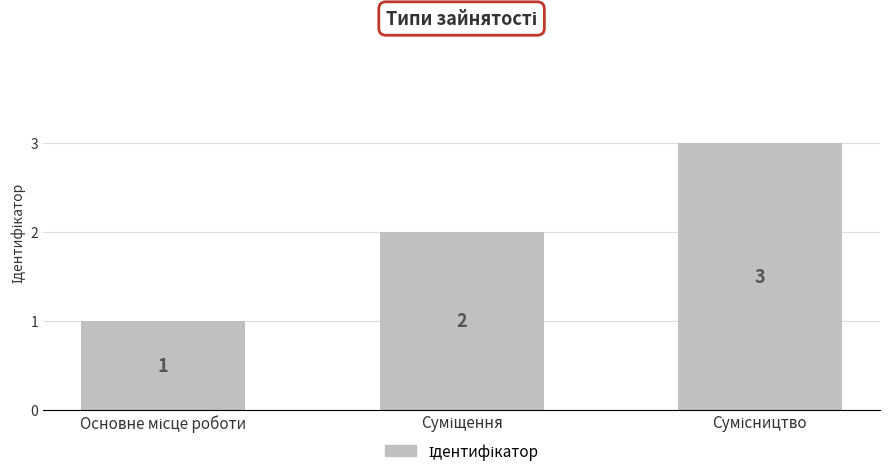

What is the maximum value shown in the chart?

3